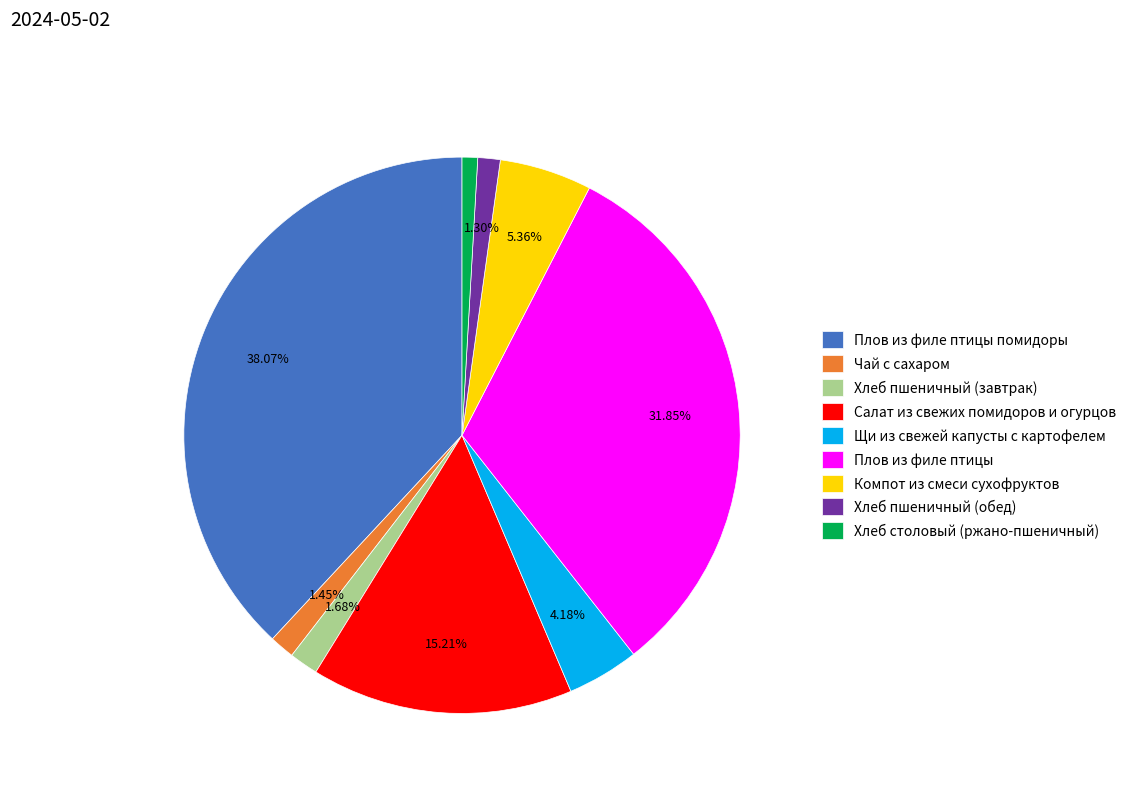

To the nearest percent, what portion does Хлеб столовый (ржано-пшеничный) represent?

1%